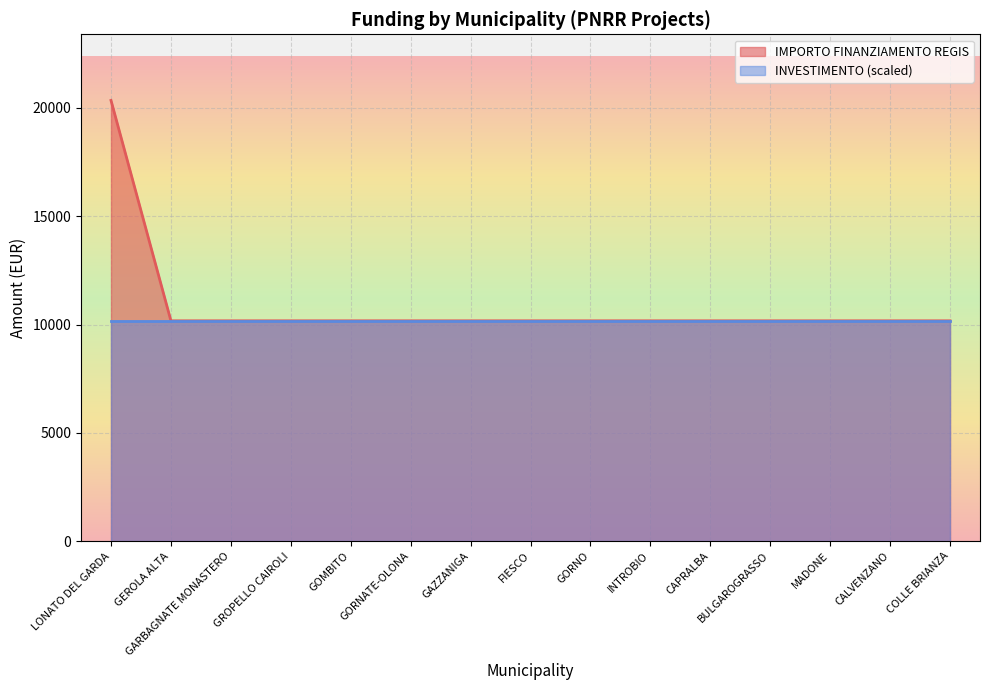

Which category has the lowest value across all series?

GEROLA ALTA